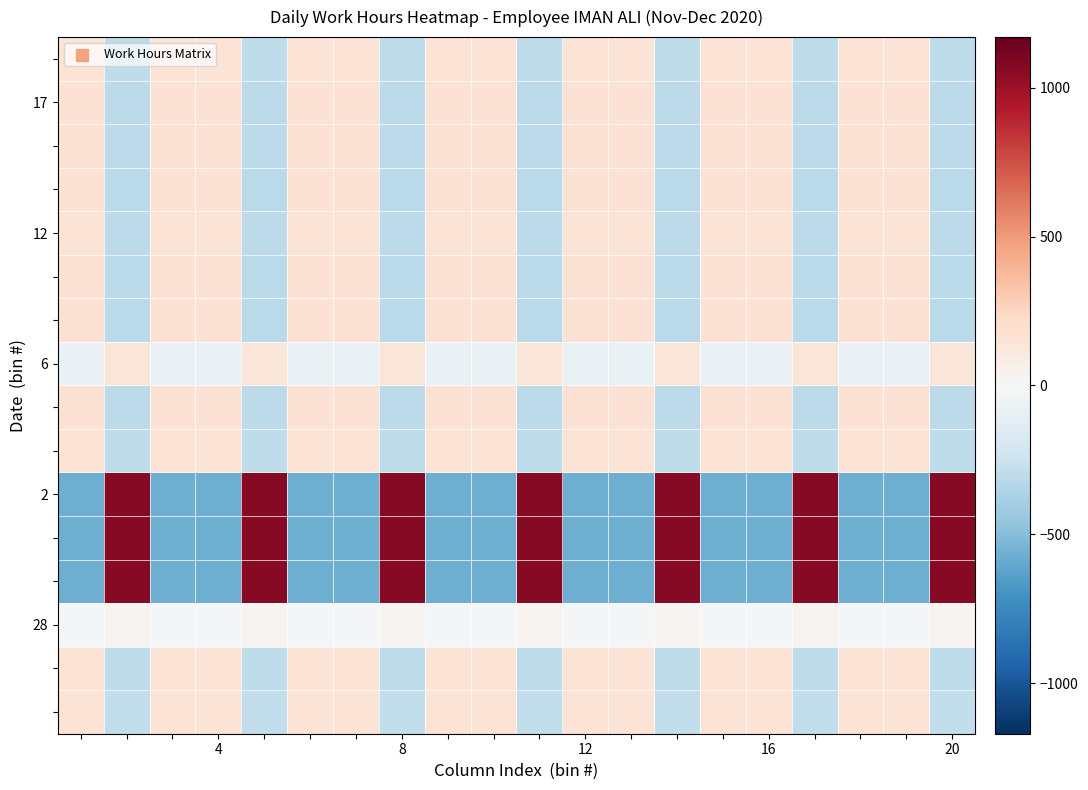

How many data points does each series have?

20